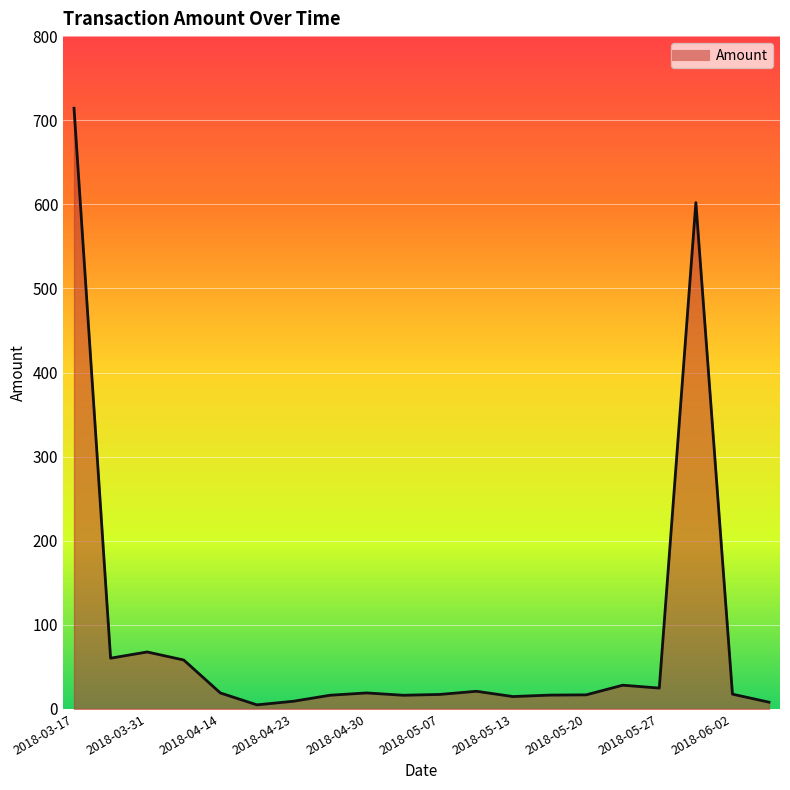

What is the difference between the maximum and minimum values?

709.4